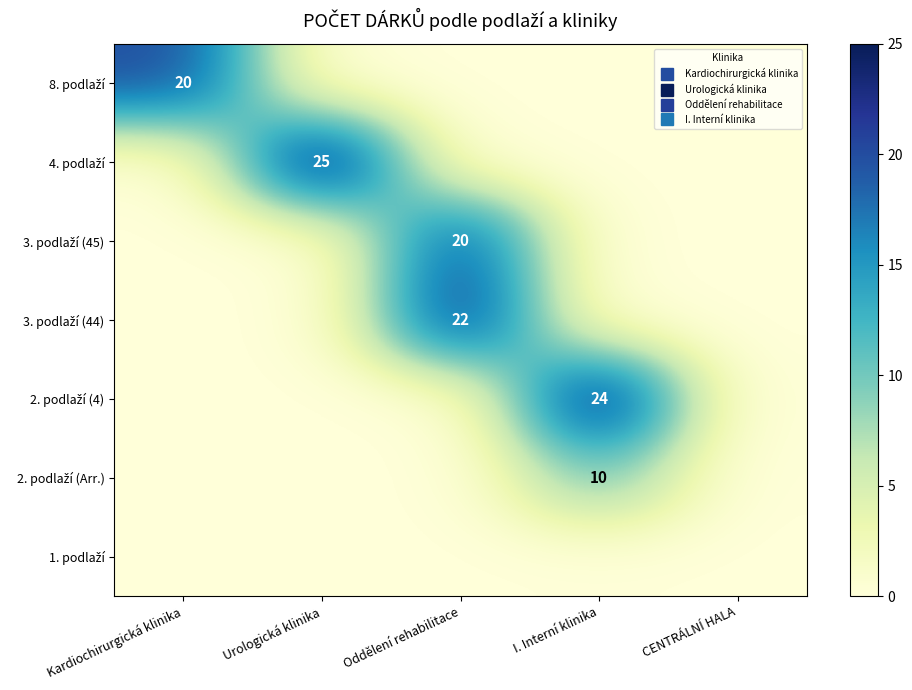

How many categories are shown in the chart?

5